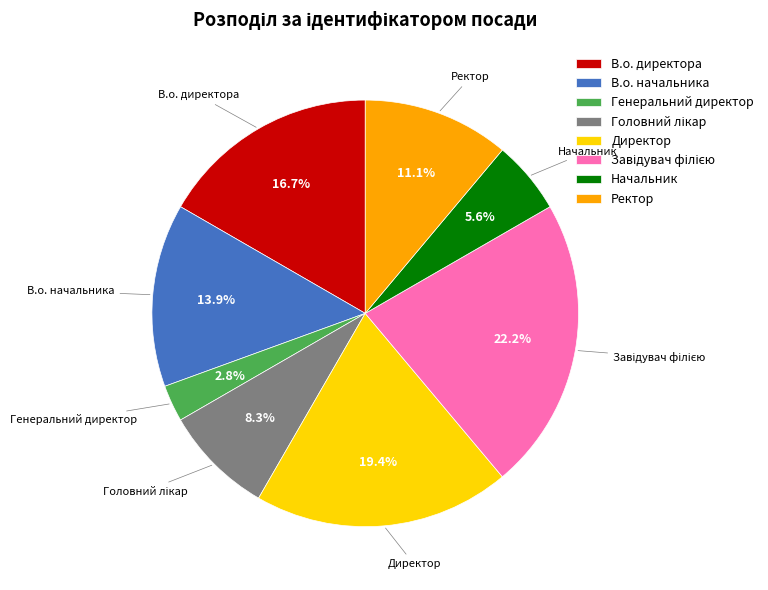

What is the smallest slice in the pie chart?

Генеральний директор